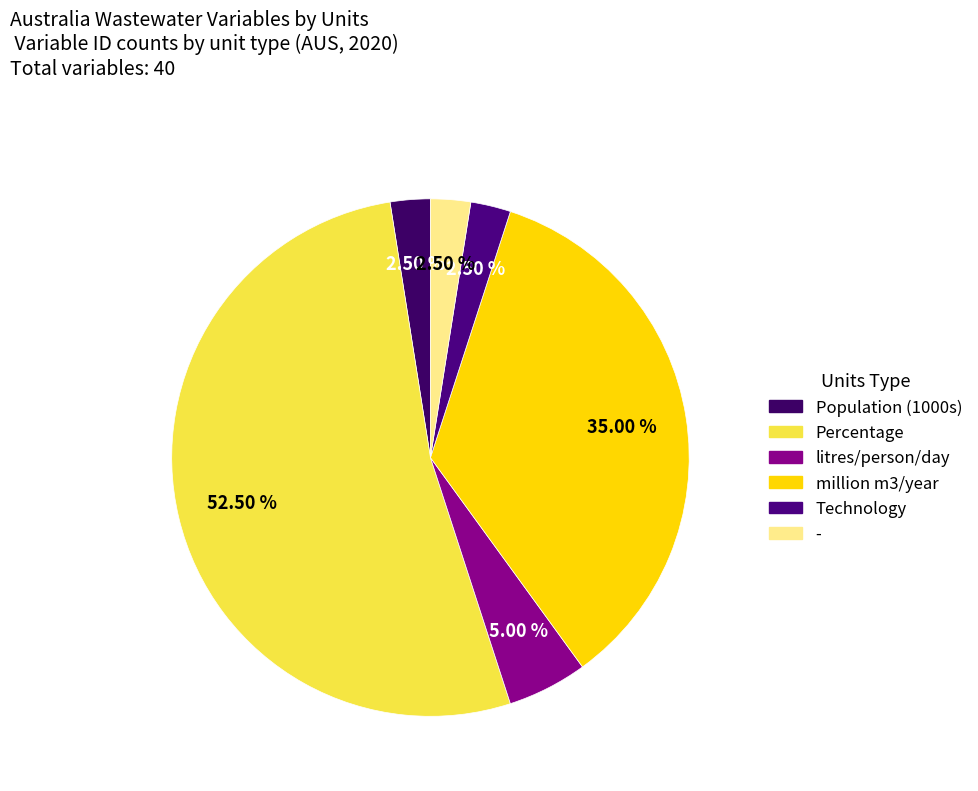

Which slice is the largest?

Percentage